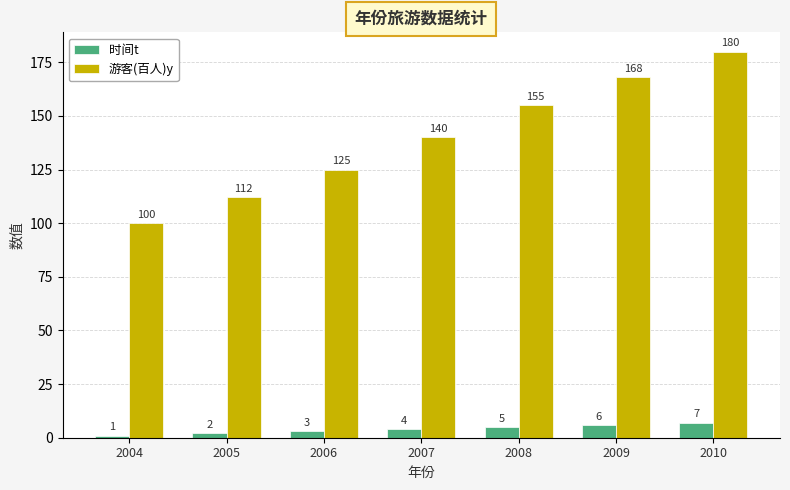

Which series has the largest range (max minus min)?

游客(百人)y